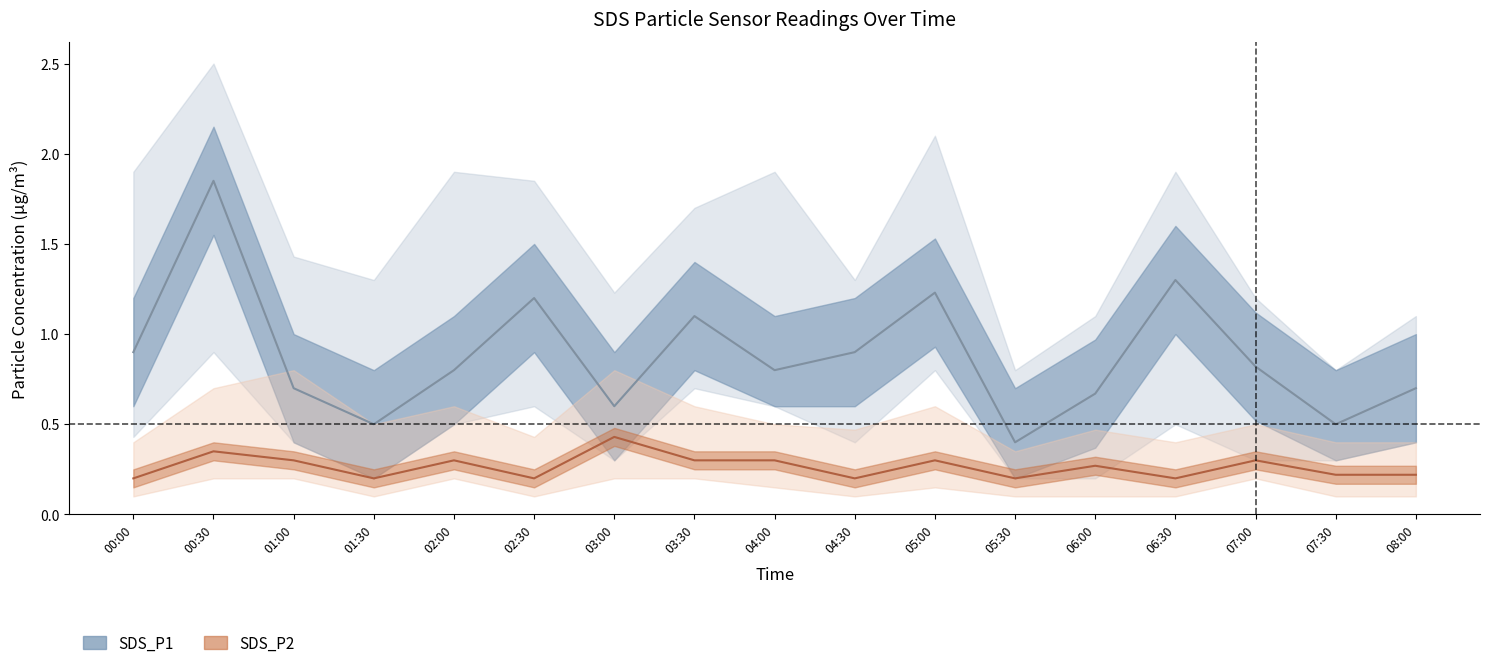

Which series has the widest spread of values?

SDS_P1_upper